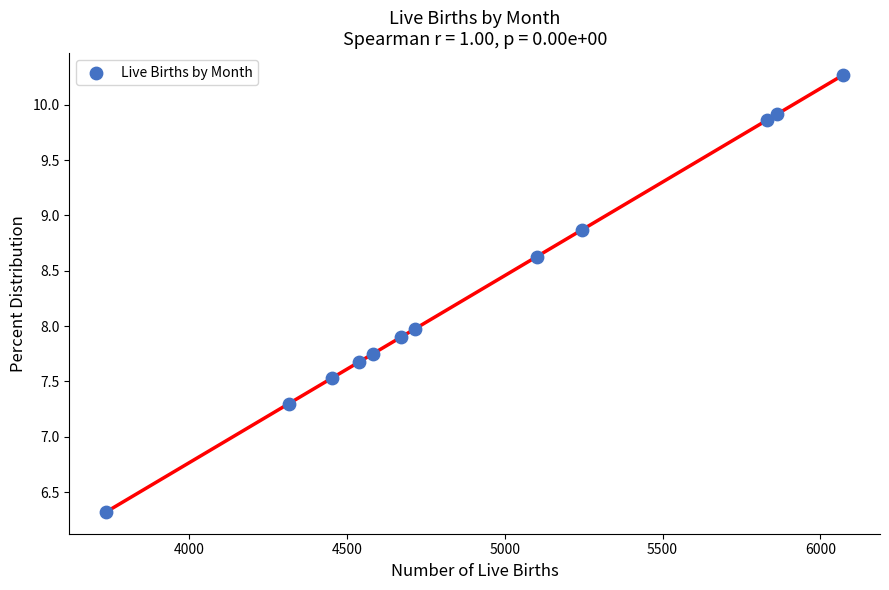

What is the range of X values (max minus min)?

2334.0